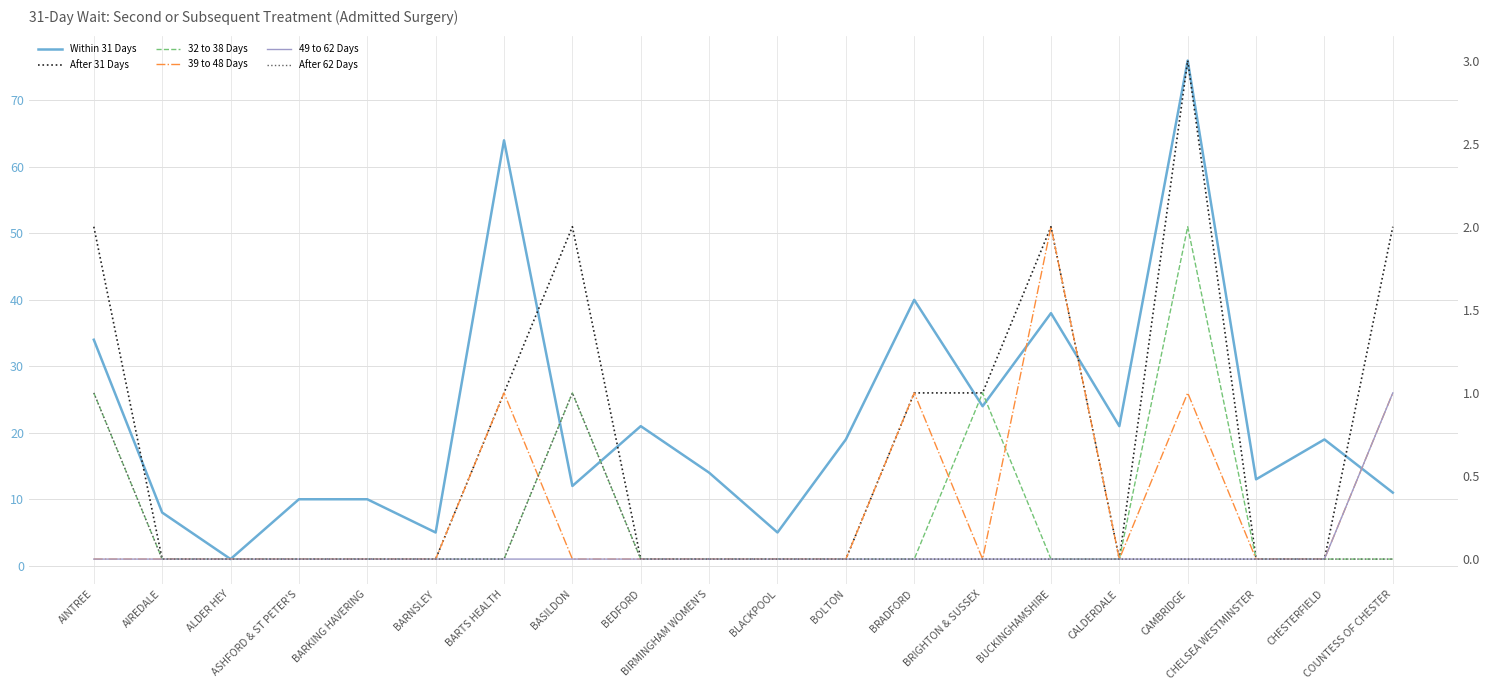

How many data points in After 31 Days are above 0?

8